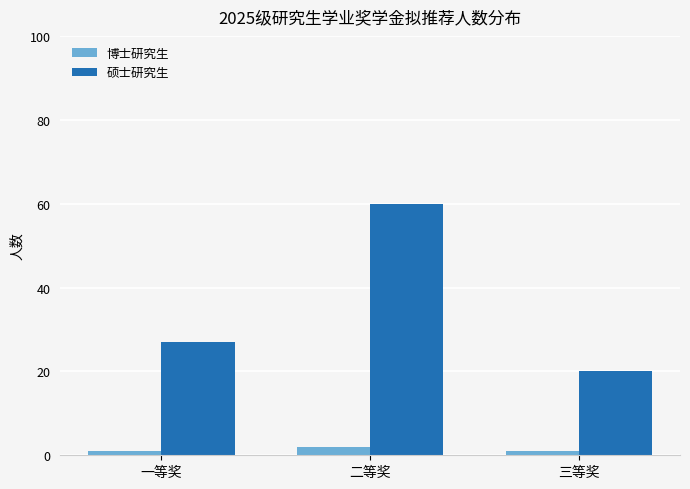

Reading left to right, what are all the values shown in this chart?

博士研究生: 1	2	1
硕士研究生: 27	60	20